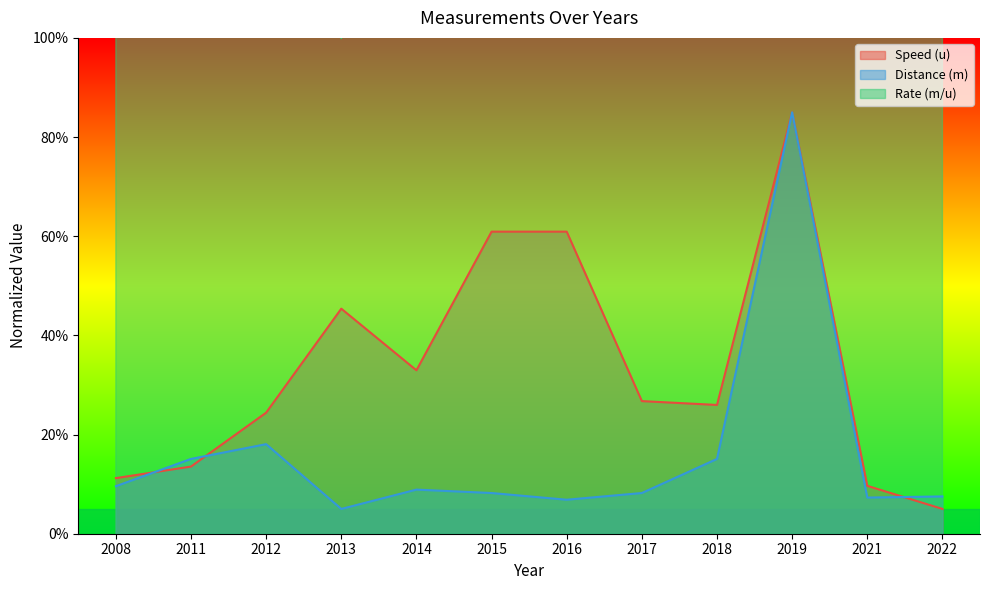

What is the minimum value shown in the chart?

5.0